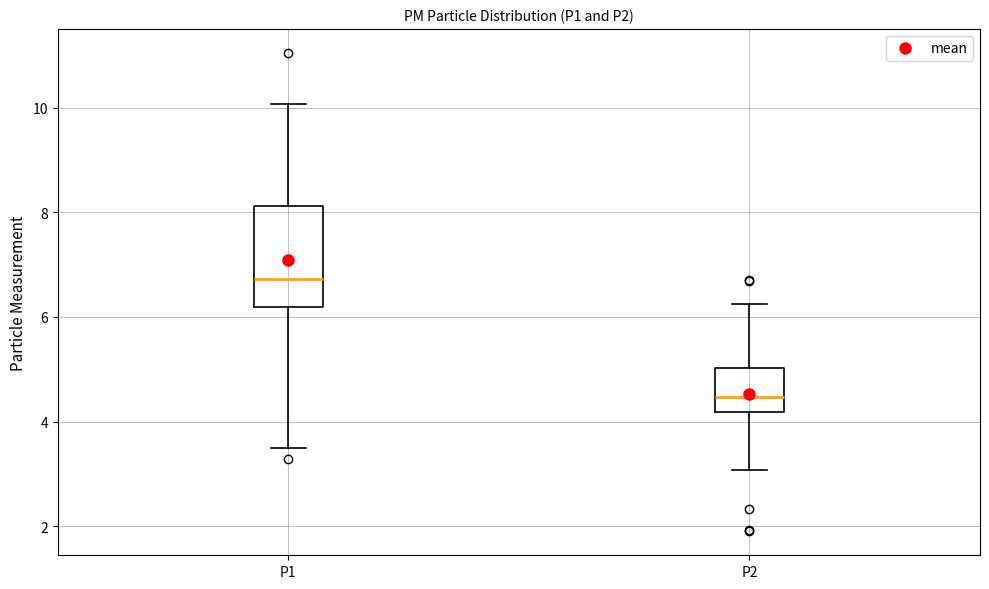

Reading left to right, read every box against the y-axis: the position of its median line, the range the box covers, and the ends of its whiskers. The values are not printed on the chart, so give them approximately, as read against the axis.

P1: median 6.8, box 6.2 to 8.2, whiskers 3.6 to 10.0
P2: median 4.4, box 4.2 to 5.0, whiskers 3.0 to 6.2